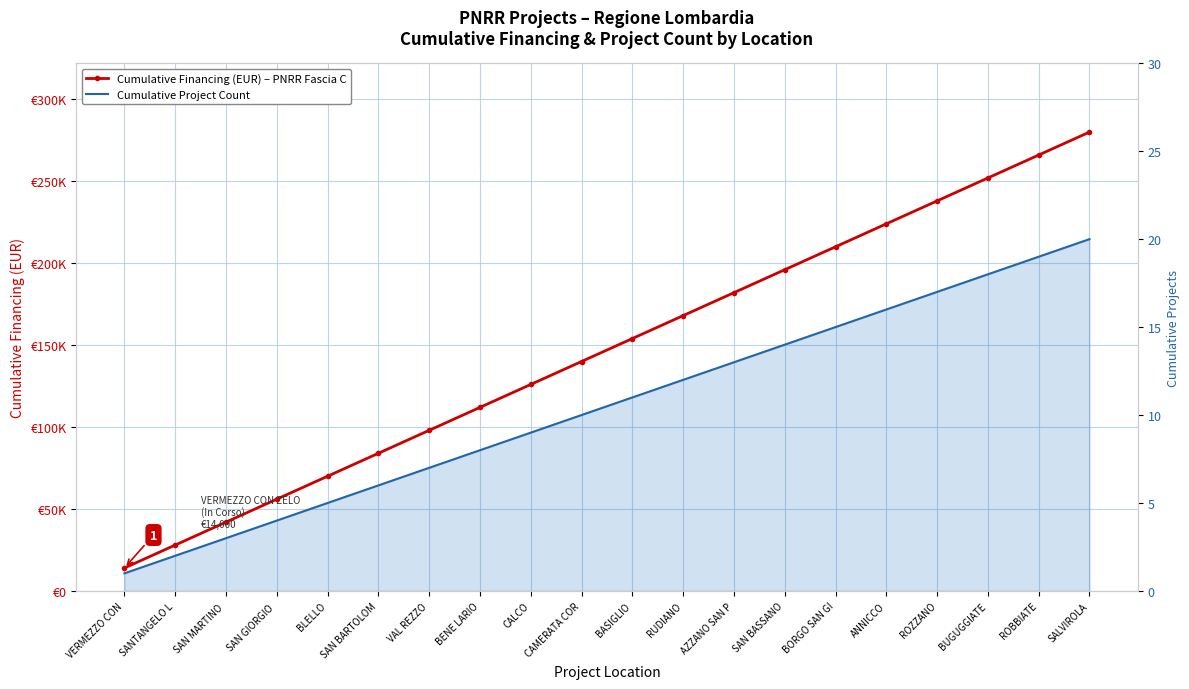

Count the number of data series in this chart.

2